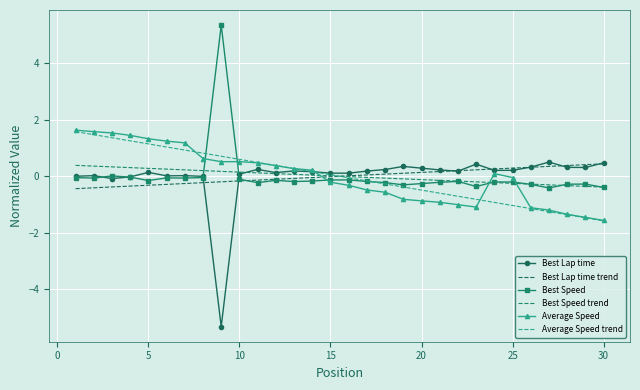

True or false: Best Lap time trend has more than 1 interior local peaks.

False